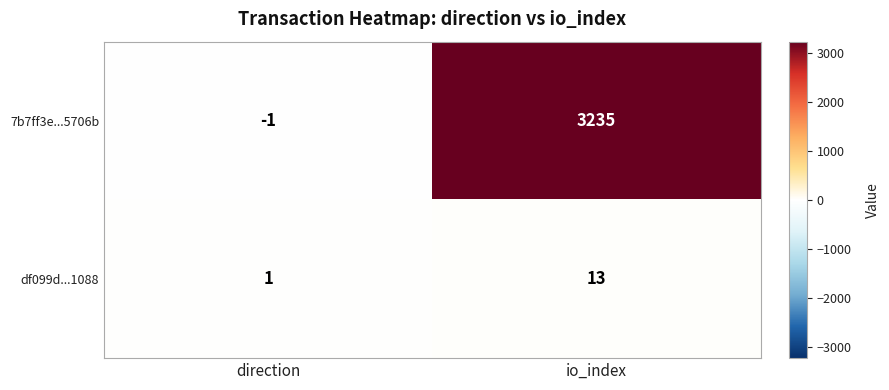

List the series in order of their peak value, highest first.

7b7ff3e...5706b, df099d...1088